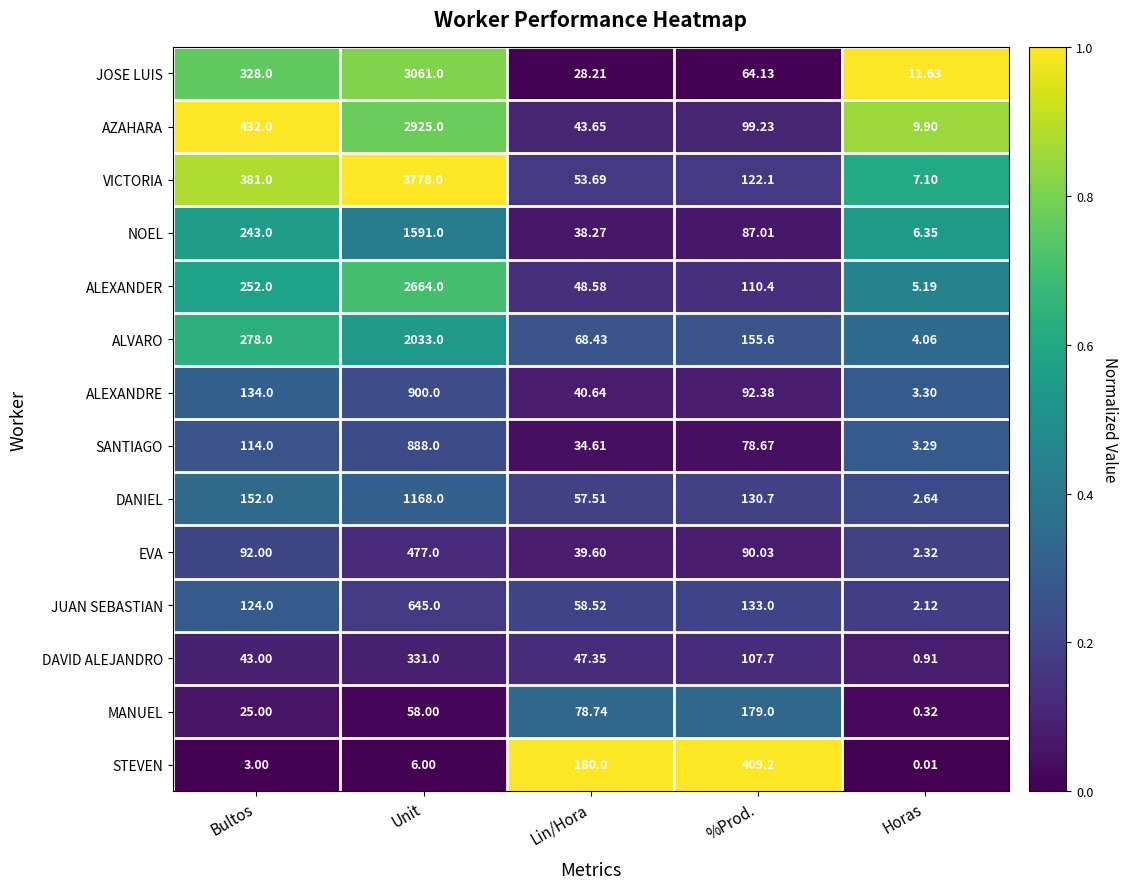

Which category has the lowest value across all series?

Horas